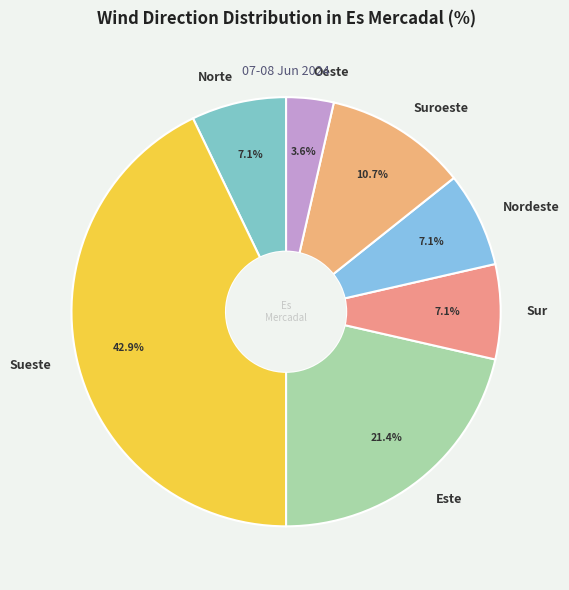

How many slices are in this pie chart?

7